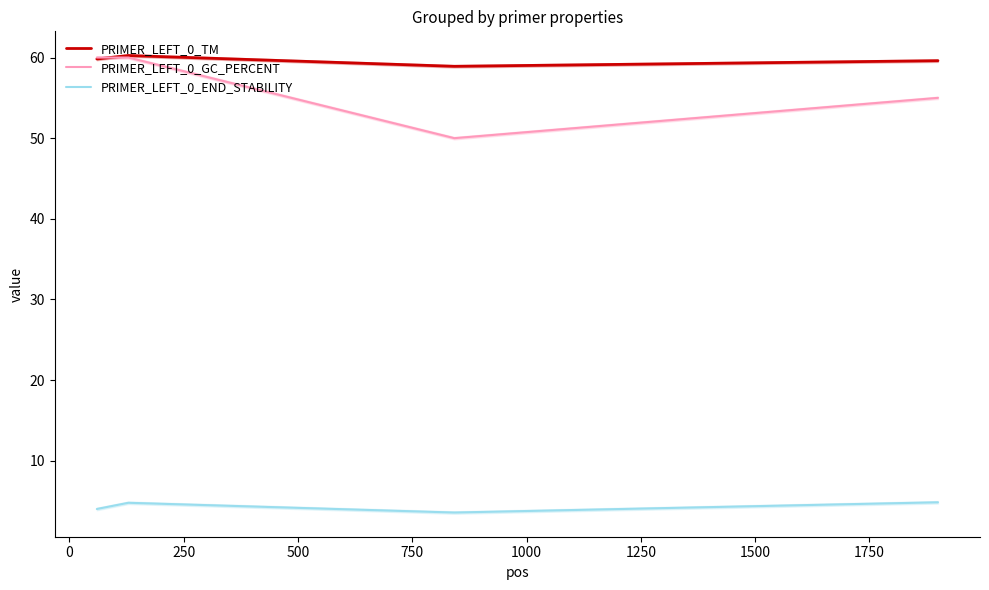

True or false: PRIMER_LEFT_0_END_STABILITY and PRIMER_LEFT_0_TM intersect in this chart.

False